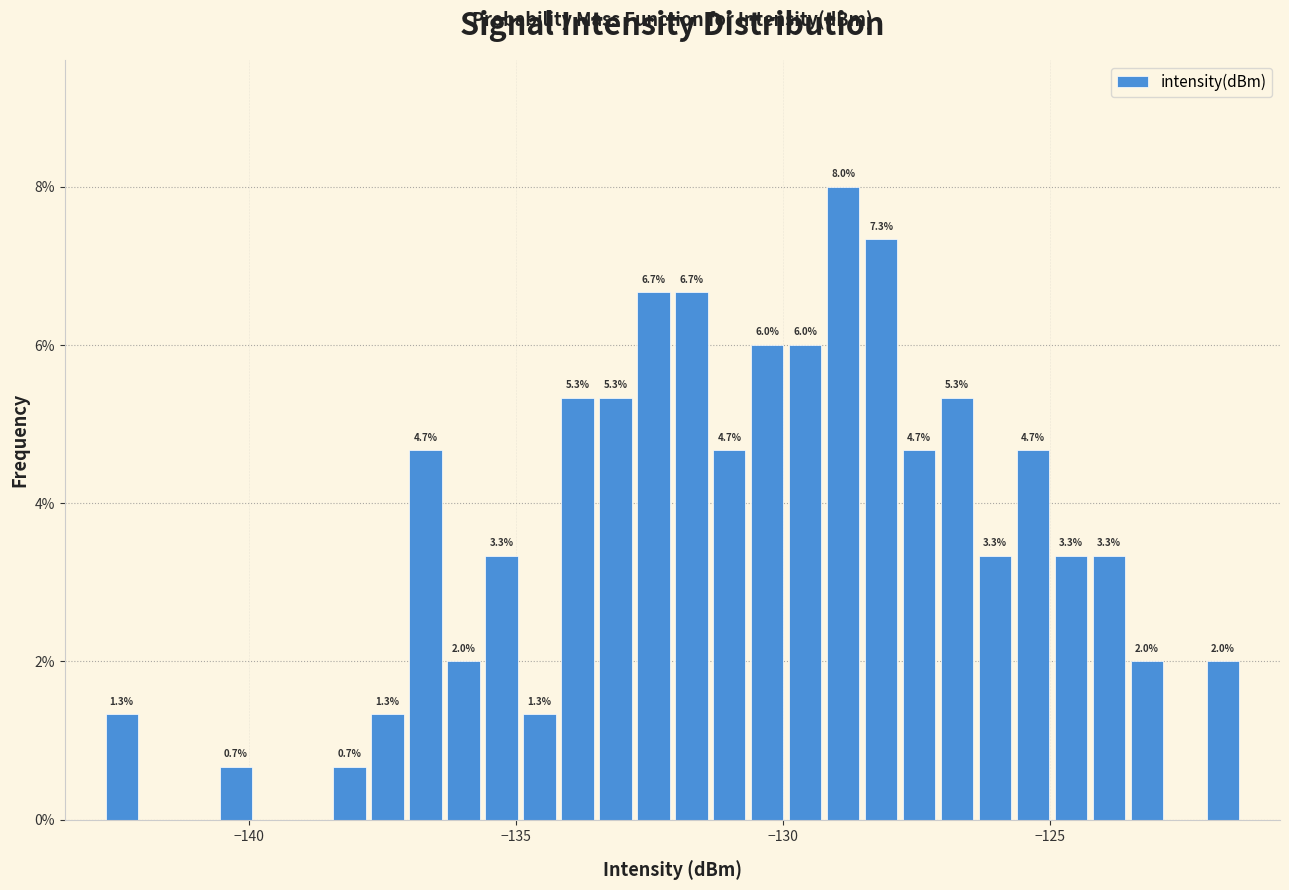

Around what value on the x-axis is the tallest bar? Give the approximate position of its centre, as read against the axis.

-129.0